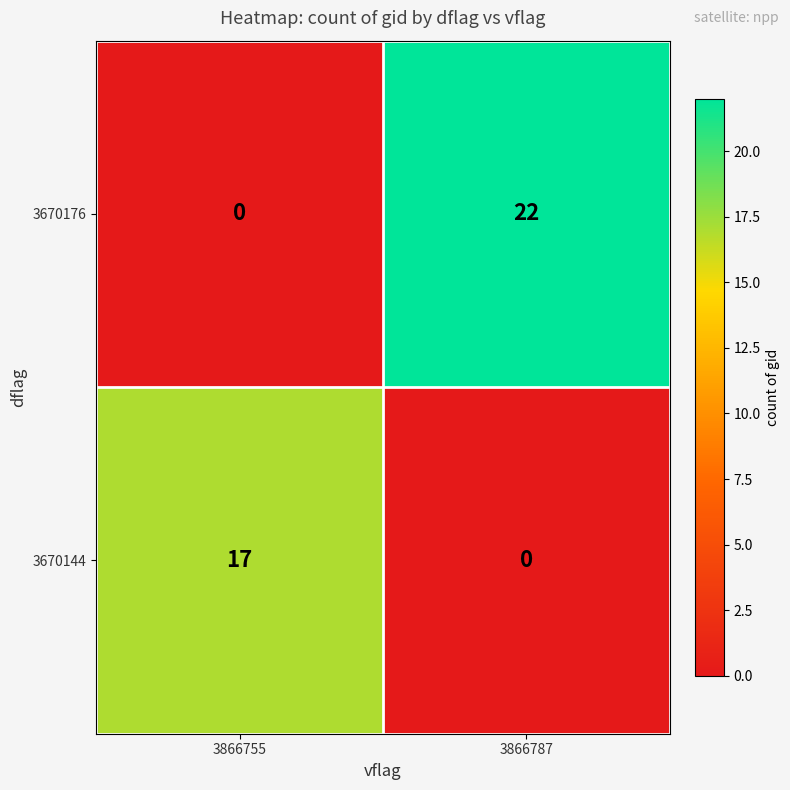

What is the maximum value shown in the chart?

22